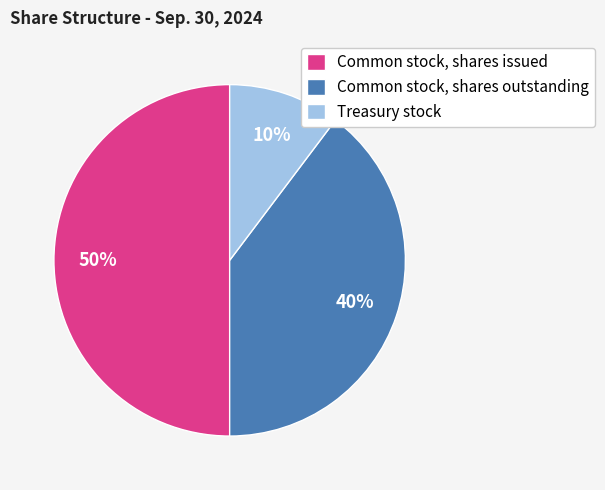

Count the number of slices in the pie.

3